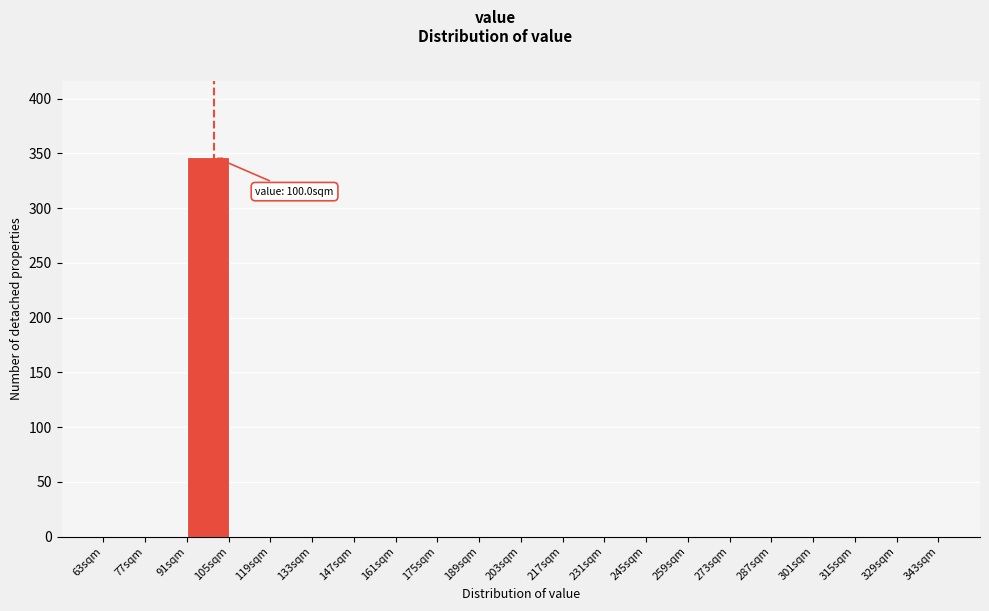

Over which range of the x-axis is the bar tallest?

91 to 105